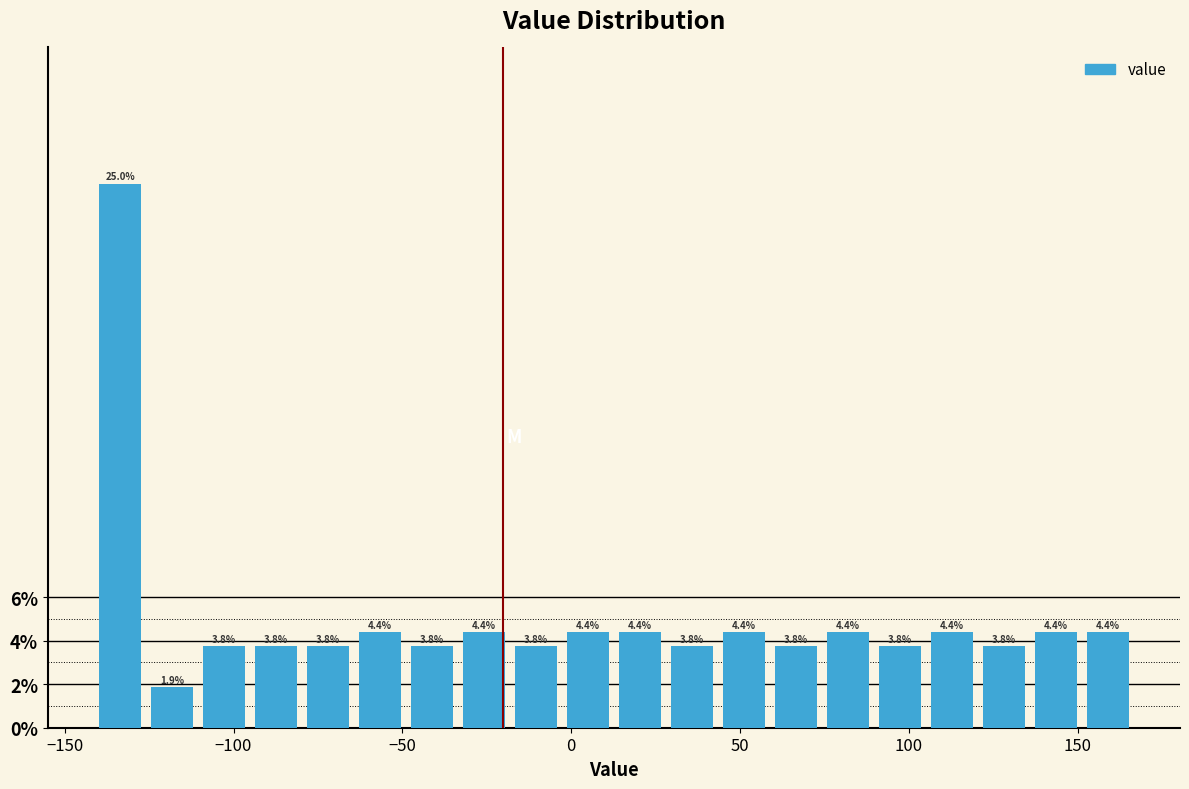

Around what value on the x-axis is the tallest bar? Give the approximate position of its centre, as read against the axis.

-135